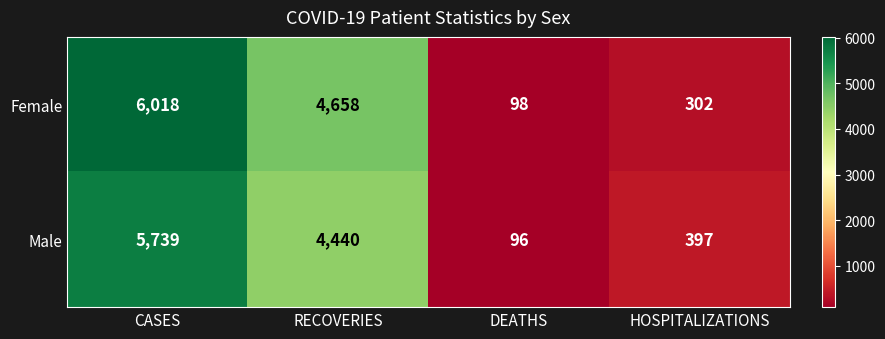

How many series are shown in this chart?

2